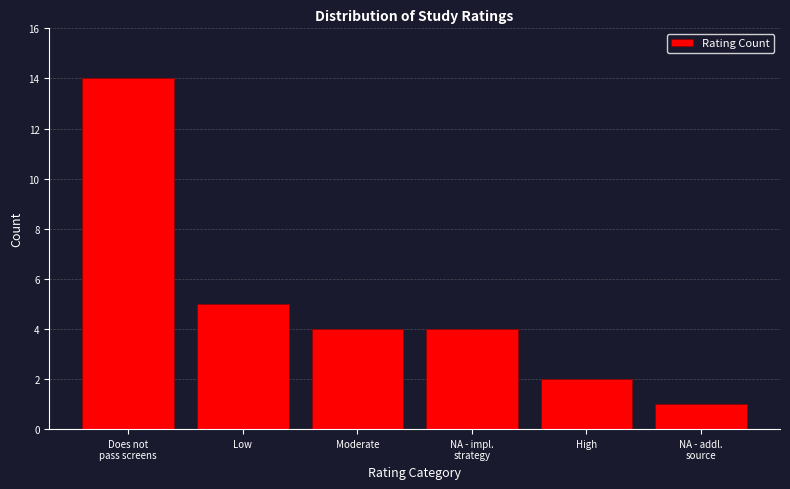

Reading left to right, list all the values displayed in this chart.

14	5	4	4	2	1